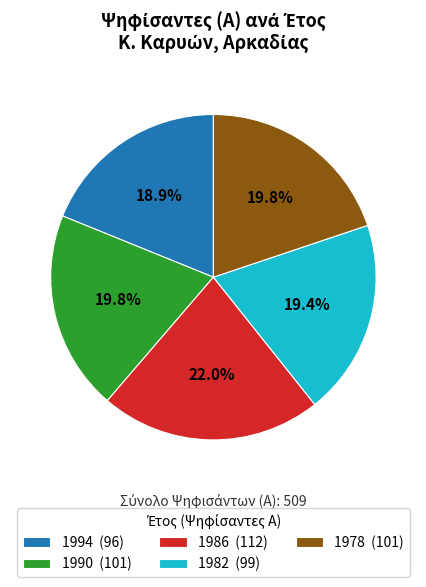

To the nearest percent, what is the difference between the 1982 and 1986 slice percentages?

3%